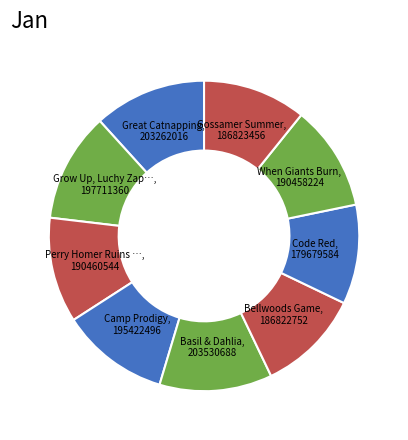

What is the smallest slice in the pie chart?

Code Red